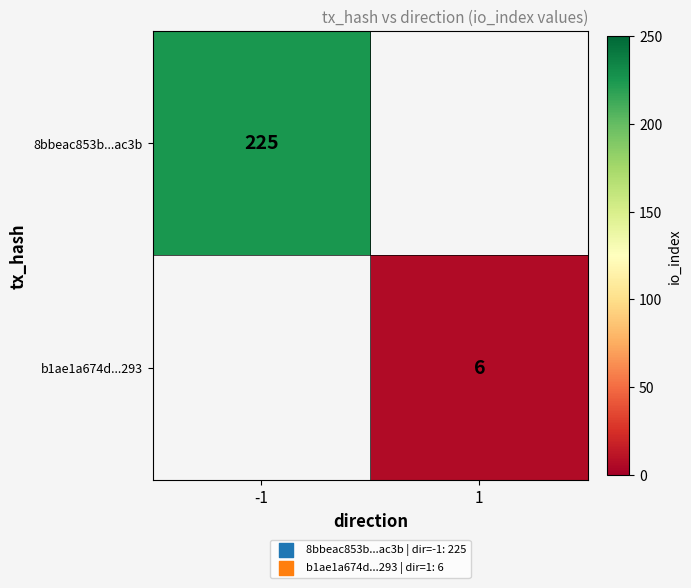

The value of b1ae1a674d...293 at 1 is 10.1. True or false?

False